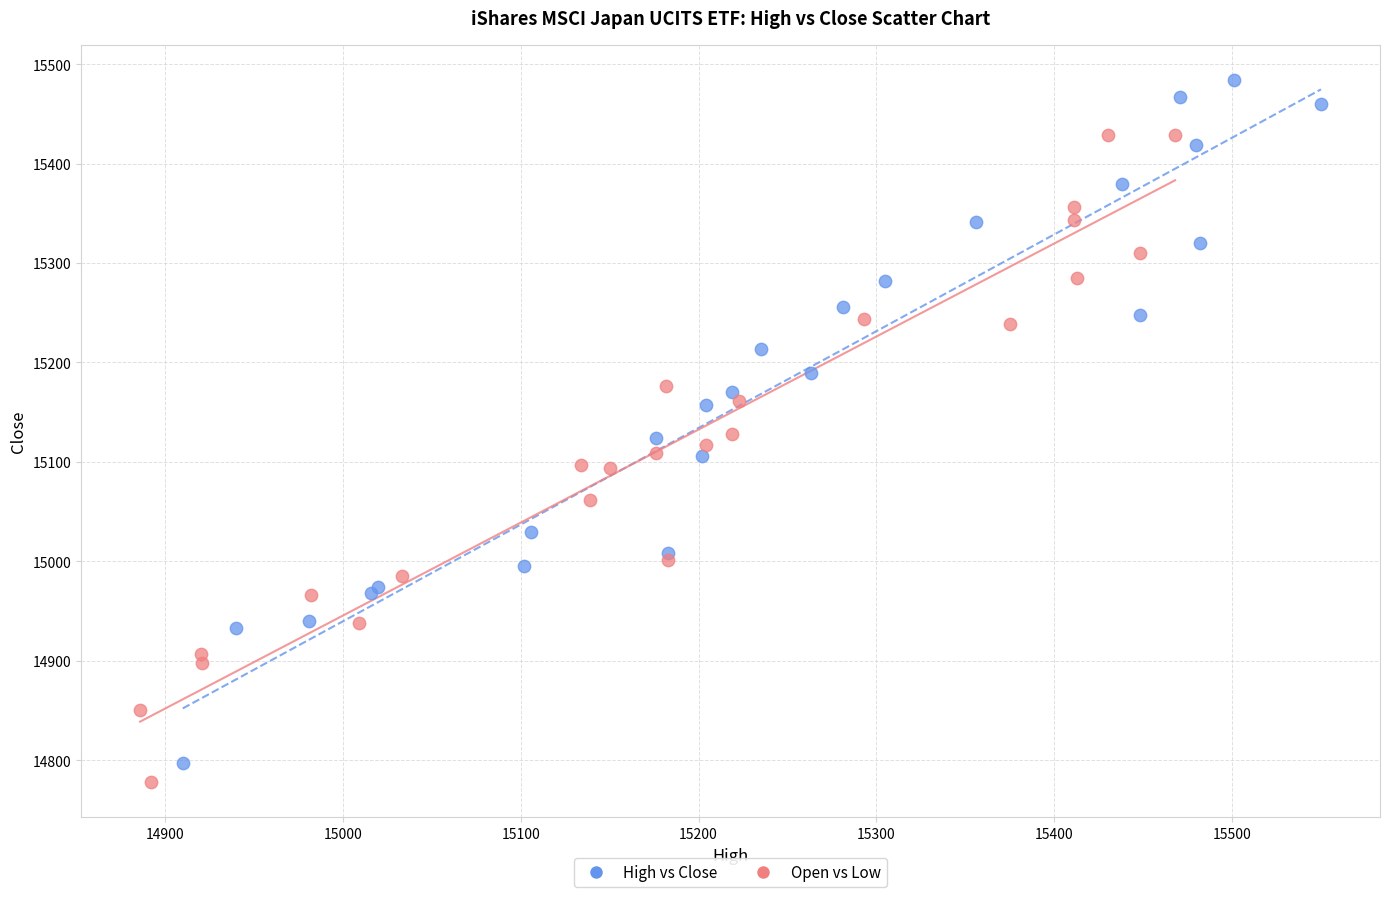

Which series has the widest spread of Y values?

High vs Close